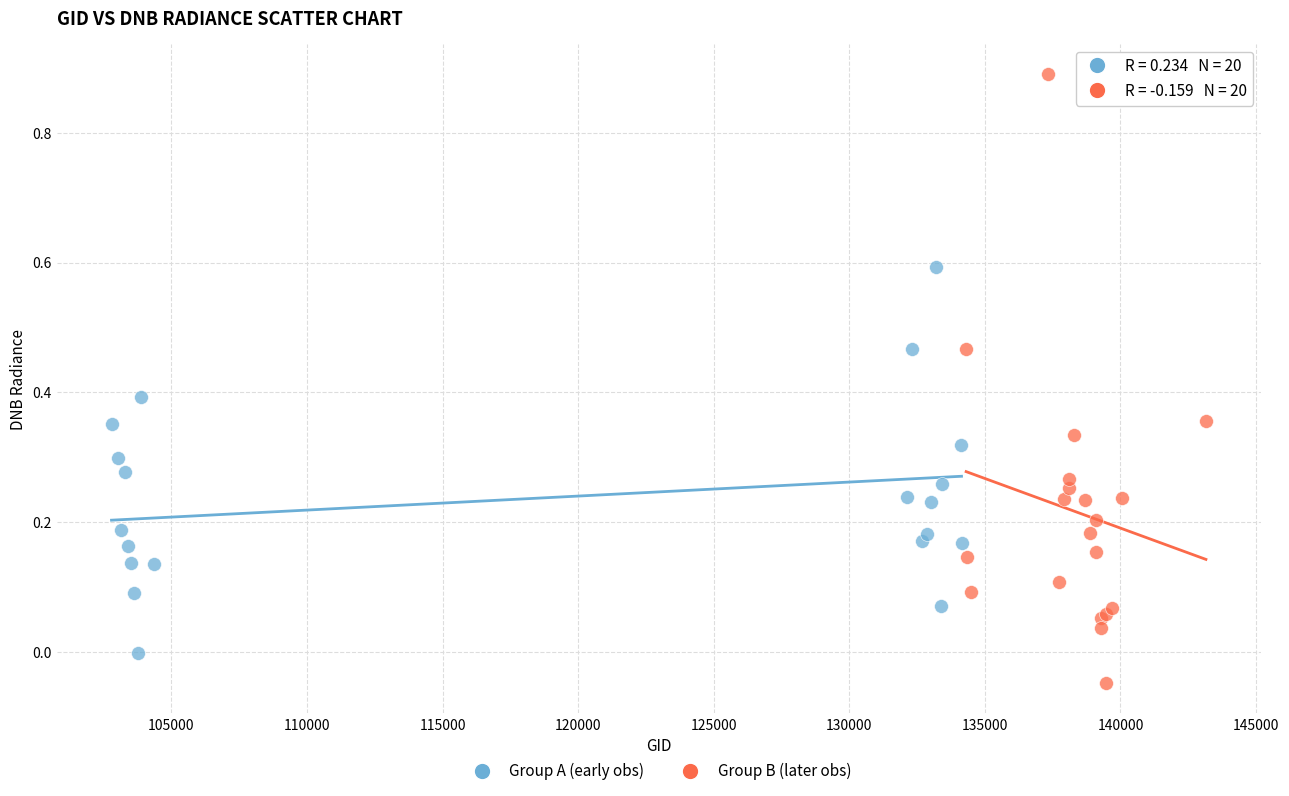

Which series has the largest Y range (max minus min)?

Group B (later obs)